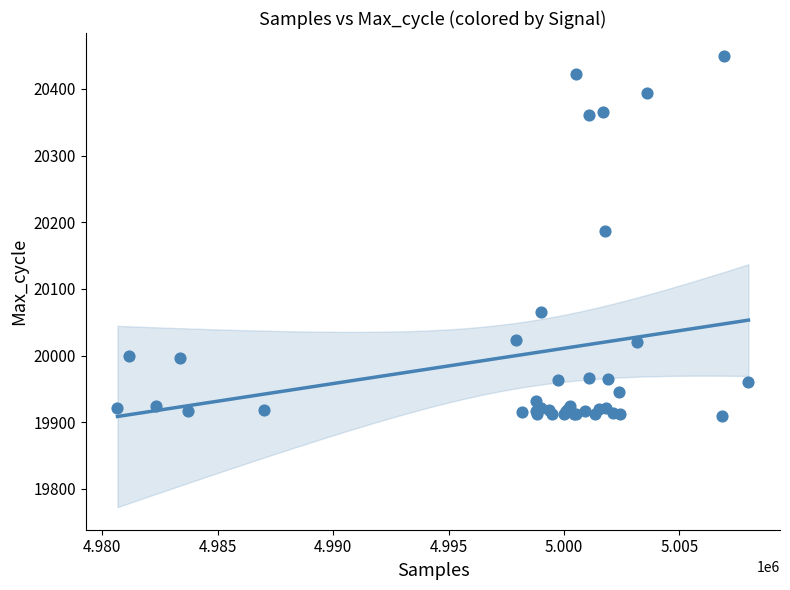

What Y value in the scatter plot is closest to 20179?

20187